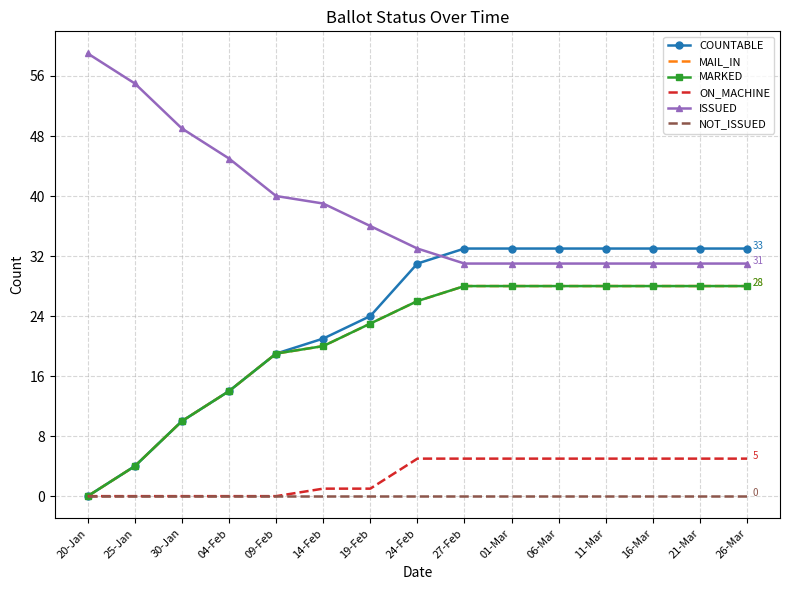

Rank the series by their maximum value, from lowest to highest.

NOT_ISSUED, ON_MACHINE, MAIL_IN, MARKED, COUNTABLE, ISSUED